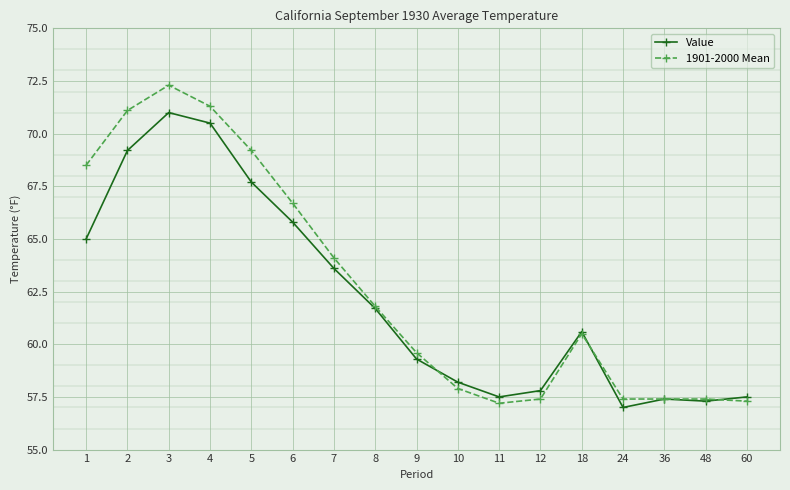

At which category does Value reach its first local peak?

3